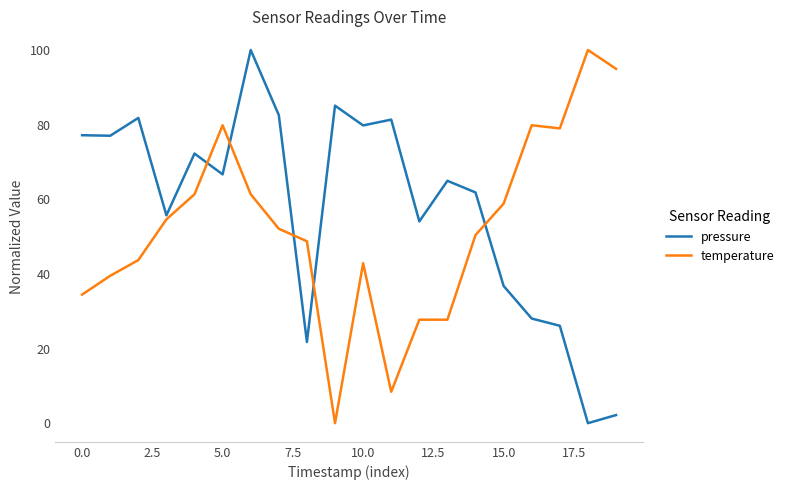

Which series has the largest total across all categories?

pressure